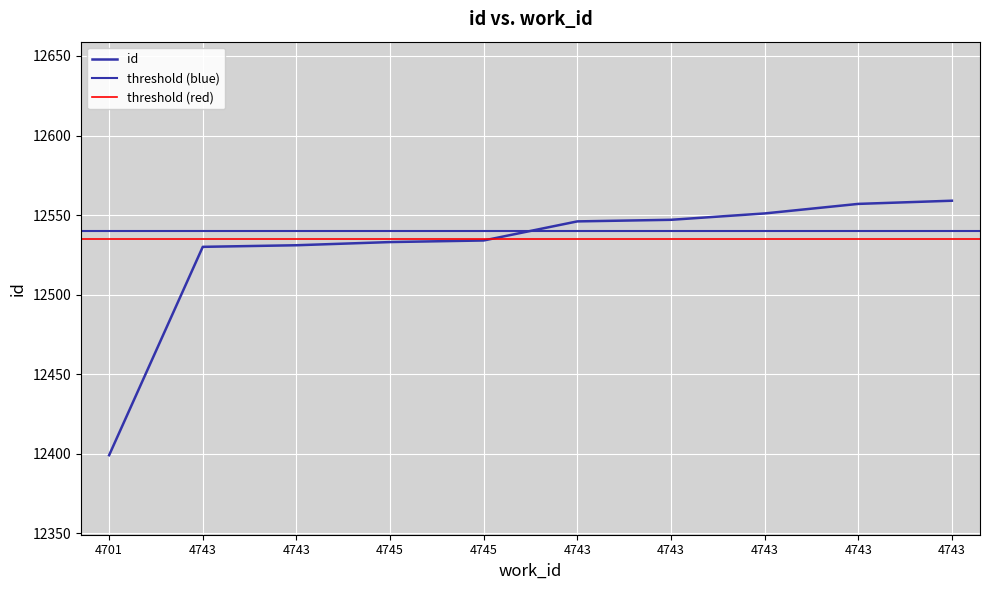

What is the difference between the second highest and second lowest values?

27